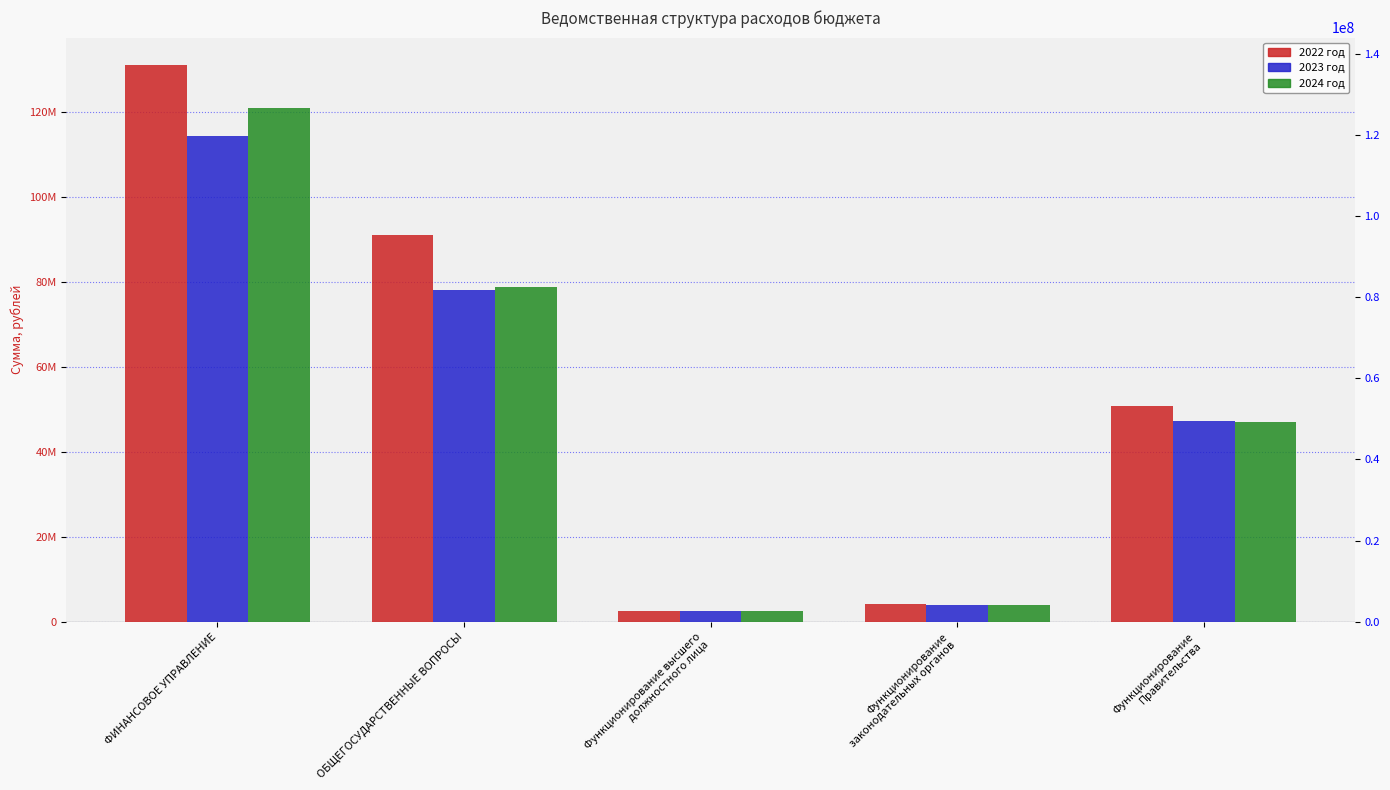

Which has a higher value, ОБЩЕГОСУДАРСТВЕННЫЕ ВОПРОСЫ or Функционирование высшего
должностного лица?

ОБЩЕГОСУДАРСТВЕННЫЕ ВОПРОСЫ